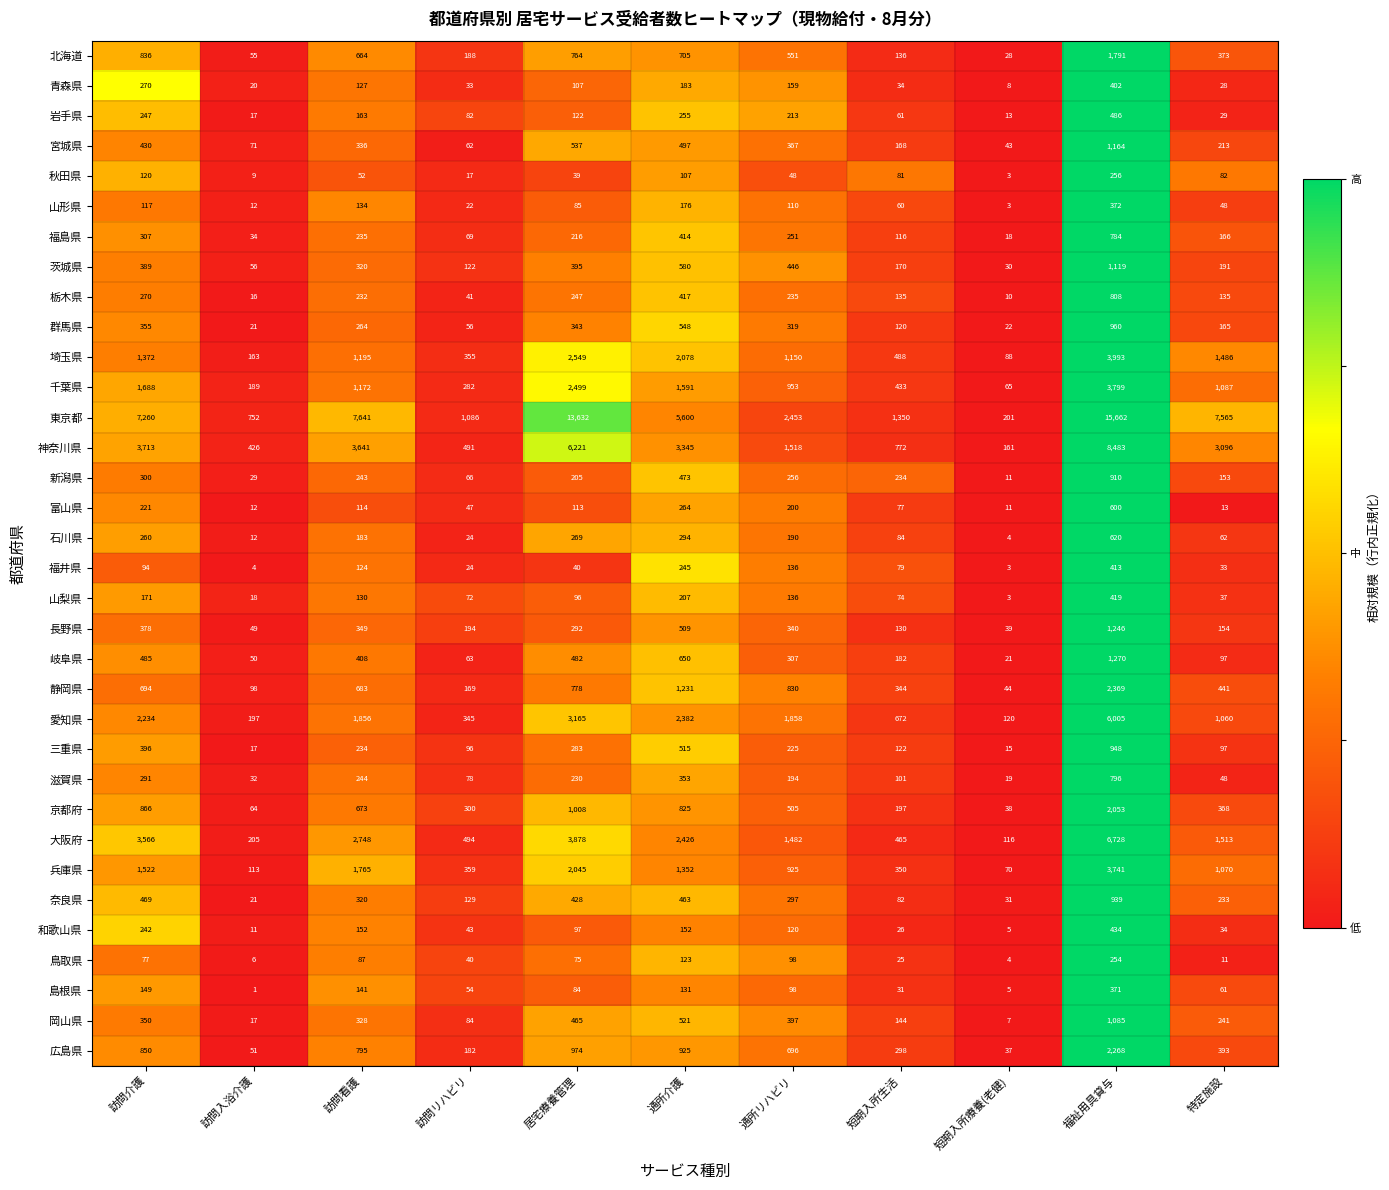

Rank the series at 短期入所生活 from lowest to highest value.

鳥取県, 和歌山県, 島根県, 青森県, 山形県, 岩手県, 山梨県, 富山県, 福井県, 秋田県, 奈良県, 石川県, 滋賀県, 福島県, 群馬県, 三重県, 長野県, 栃木県, 北海道, 岡山県, 宮城県, 茨城県, 岐阜県, 京都府, 新潟県, 広島県, 静岡県, 兵庫県, 千葉県, 大阪府, 埼玉県, 愛知県, 神奈川県, 東京都